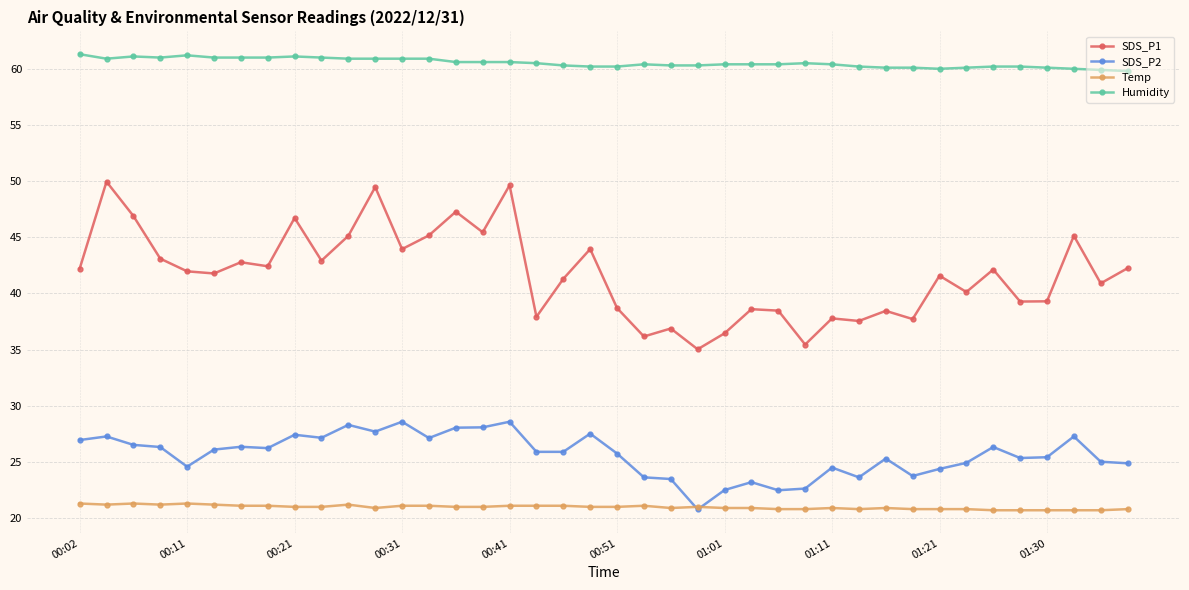

Rank the series by their maximum value, from highest to lowest.

Humidity, SDS_P1, SDS_P2, Temp